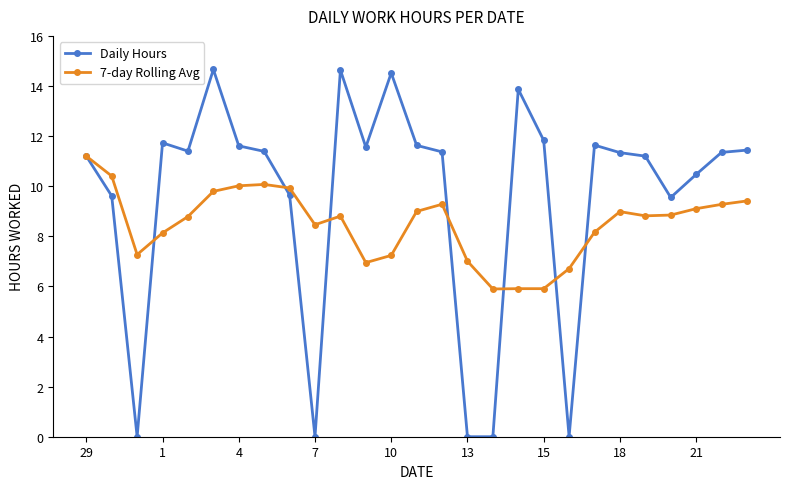

What are all the series names shown in the legend?

Daily Hours, 7-day Rolling Avg